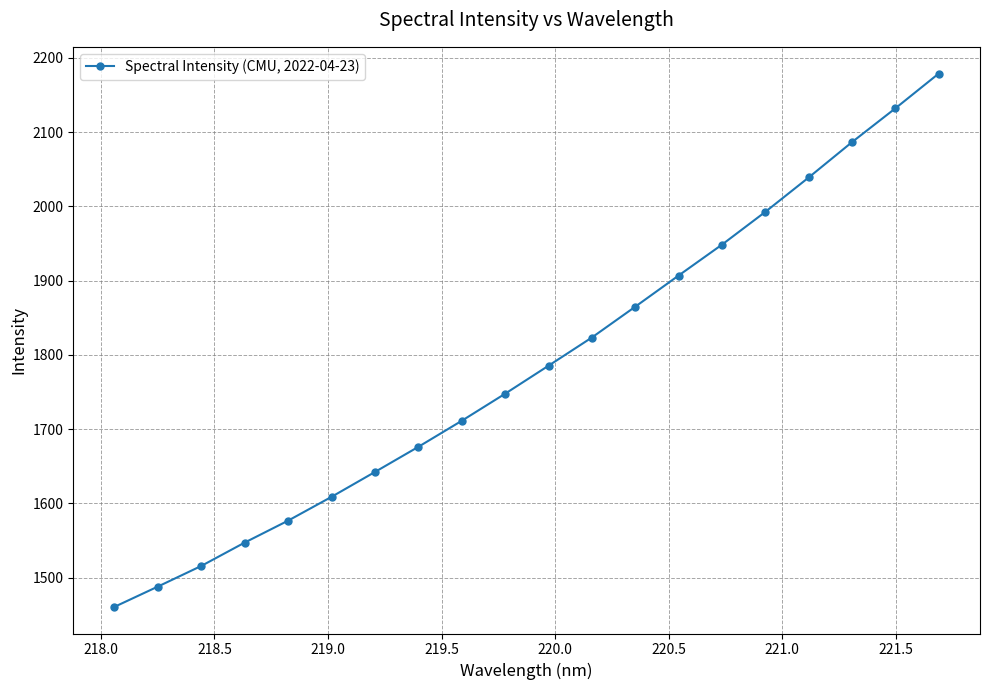

What is the sum of all values?

35732.6